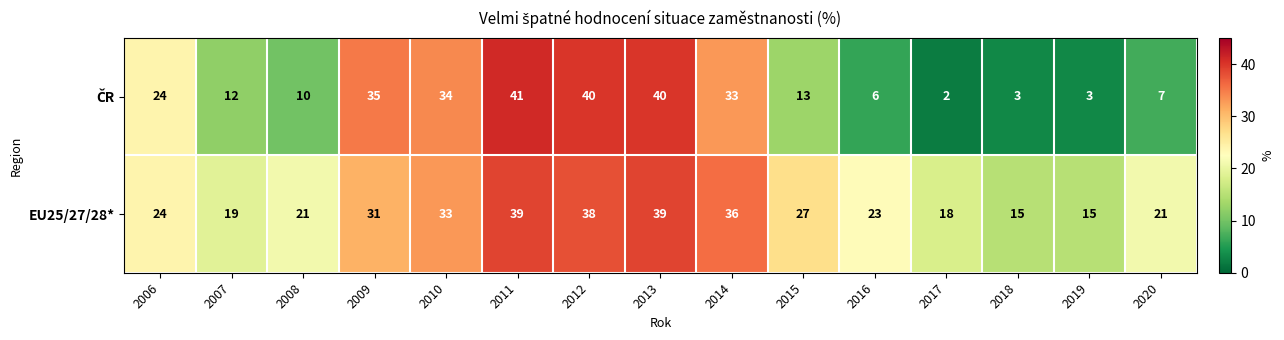

What is the difference between the highest and lowest values at 2015?

14